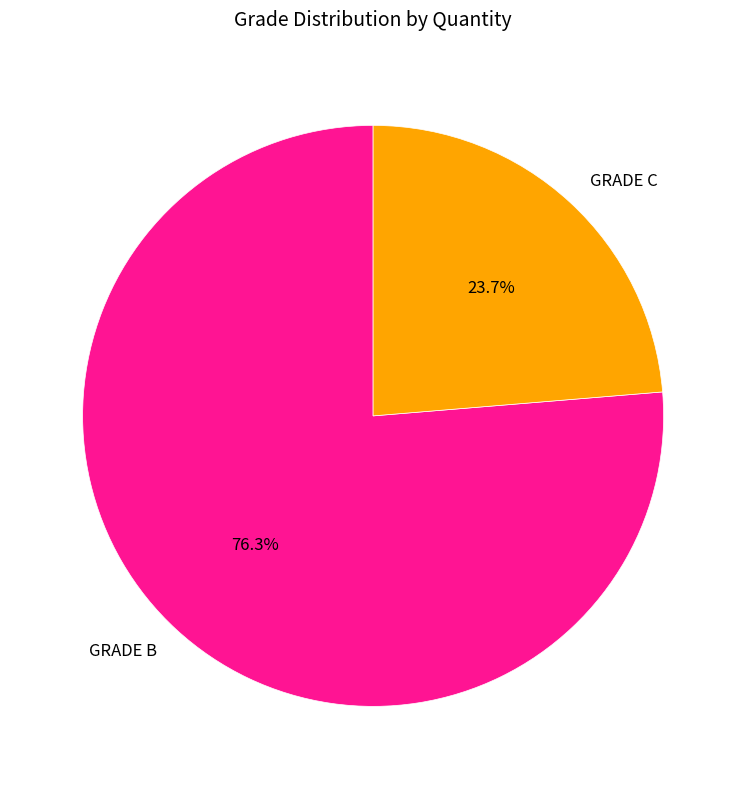

Is there a majority slice in this chart?

Yes